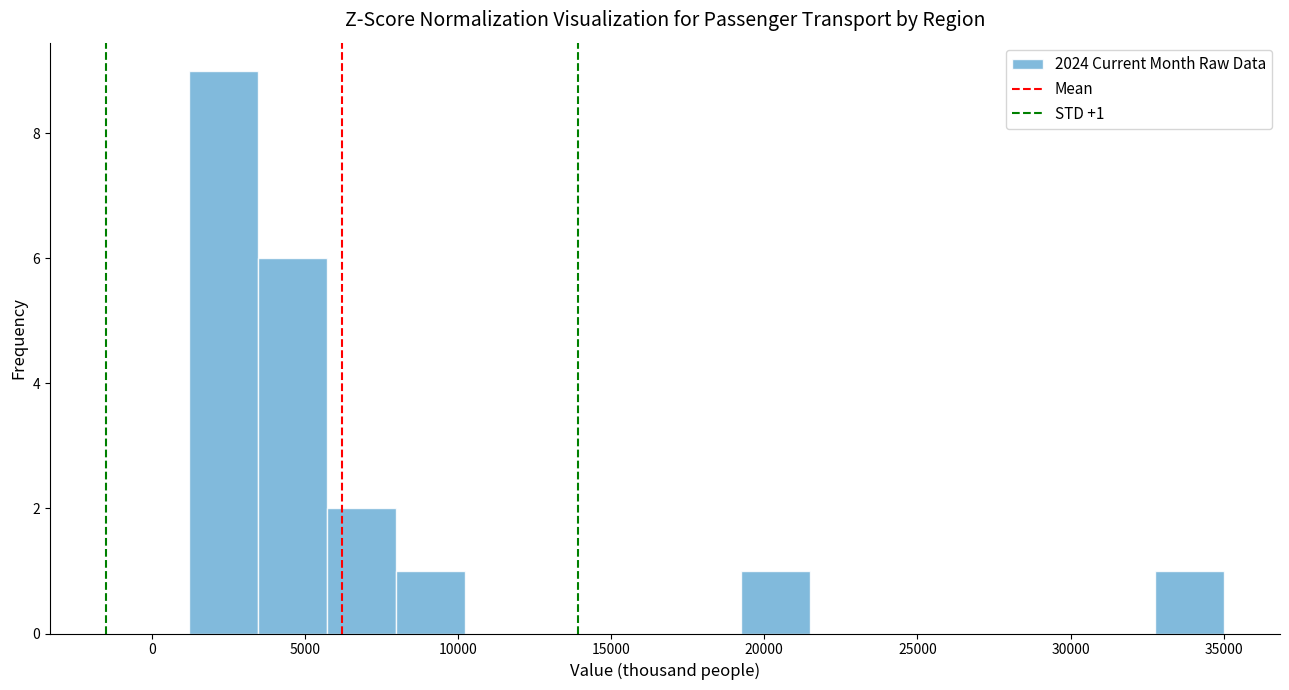

Which range on the x-axis has the tallest bar?

1000 to 3500